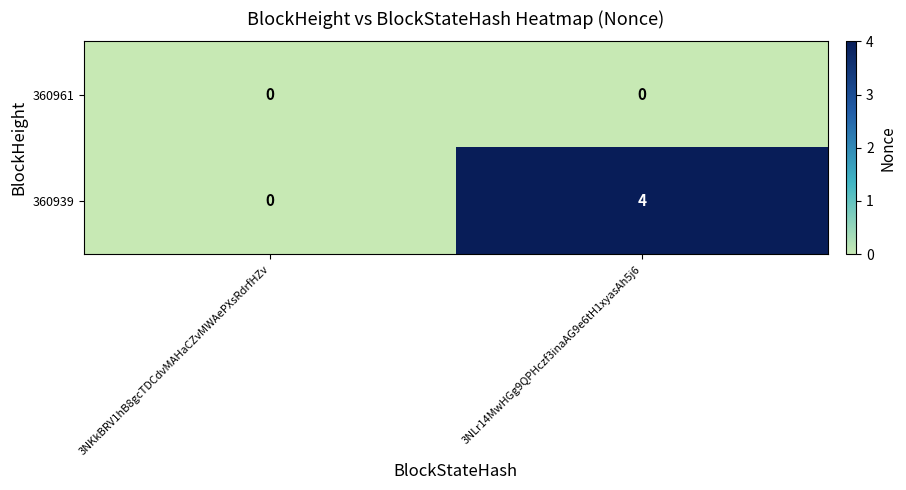

What is the spread (max minus min) of values at 3NLr14MwHGg9QPHczf3inaAG9e6tH1xyasAh5j6?

4